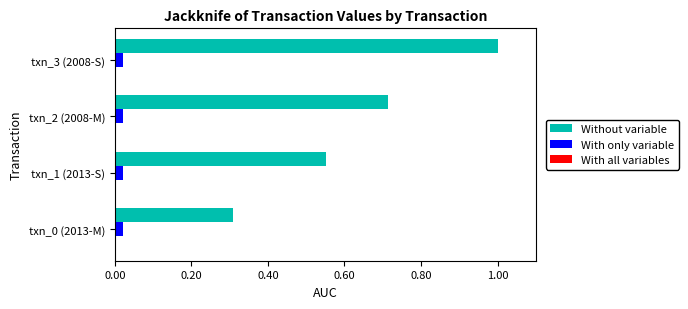

The value of With only variable at txn_2 (2008-M) is 0.0. True or false?

True